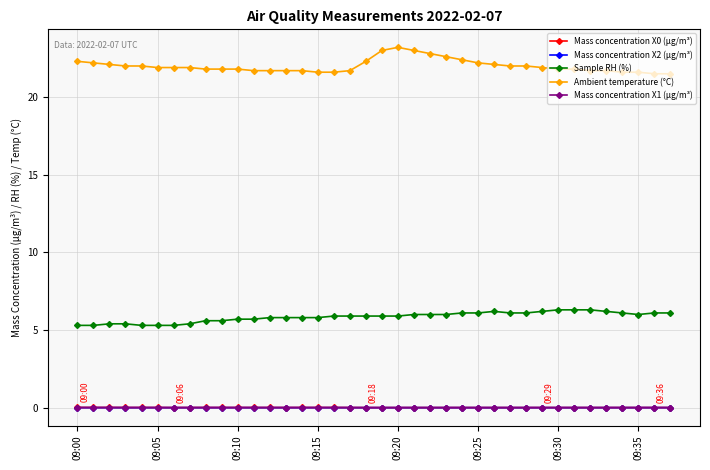

Which series has the largest total across all categories?

Ambient temperature (°C)